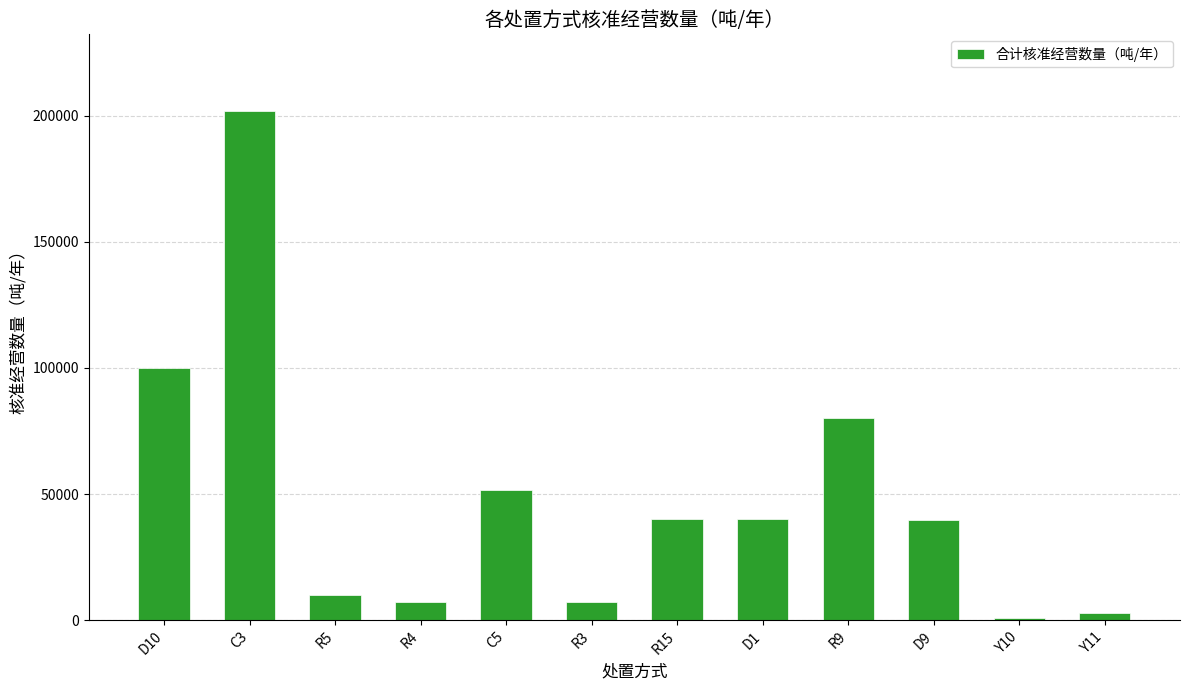

What is the smallest value displayed?

1000